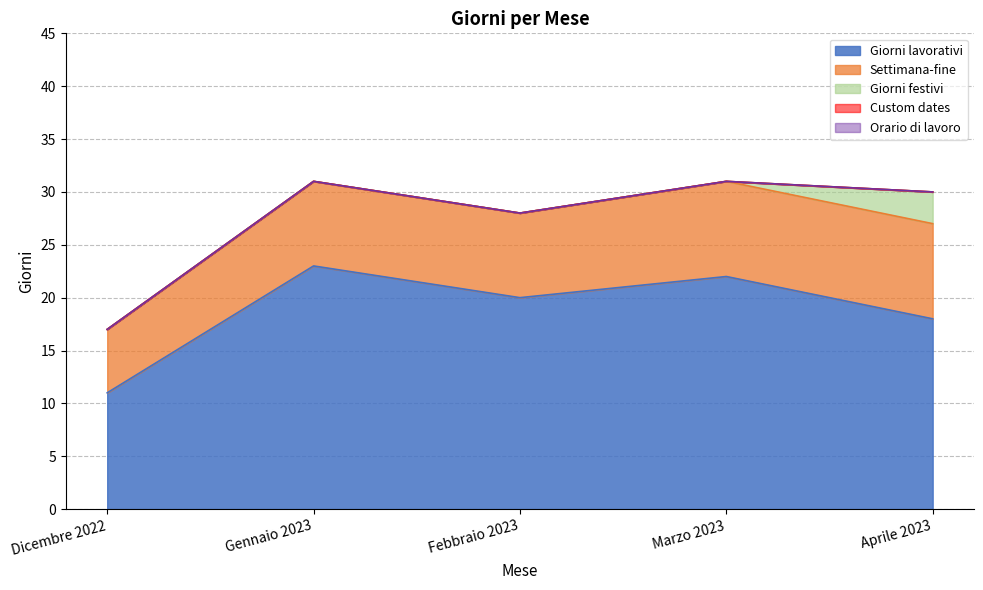

Which series has the widest spread of values?

Giorni lavorativi